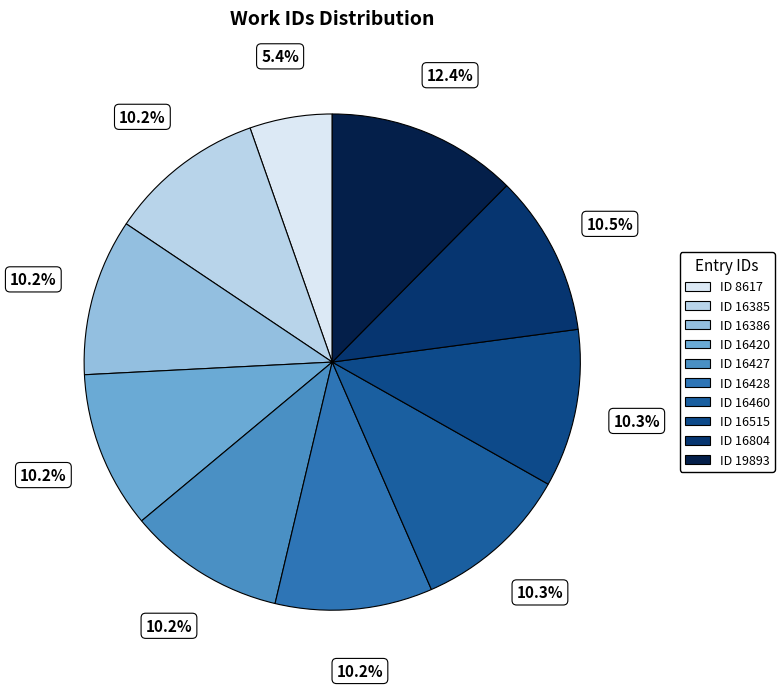

Rank the categories by value from highest to lowest.

ID 19893, ID 16804, ID 16515, ID 16460, ID 16428, ID 16427, ID 16420, ID 16386, ID 16385, ID 8617